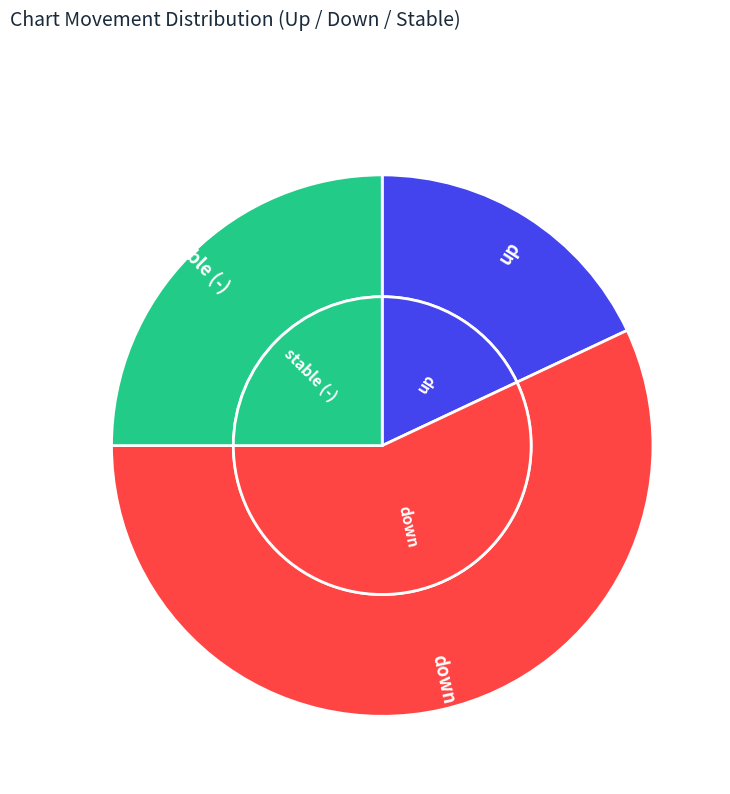

To the nearest percent, what is the combined percentage of up and -?

43%